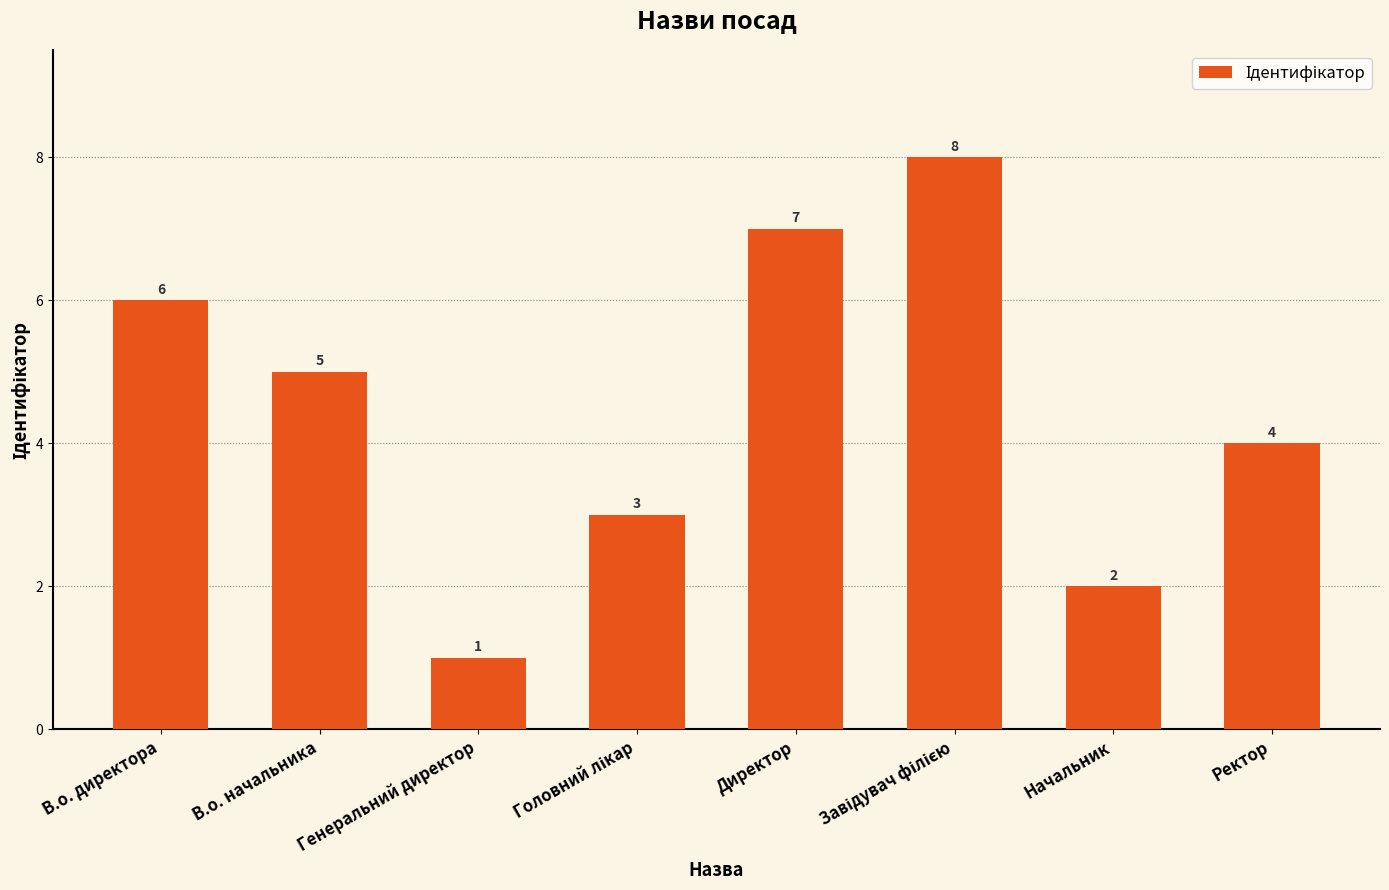

Which has a higher value, В.о. начальника or Ректор?

В.о. начальника